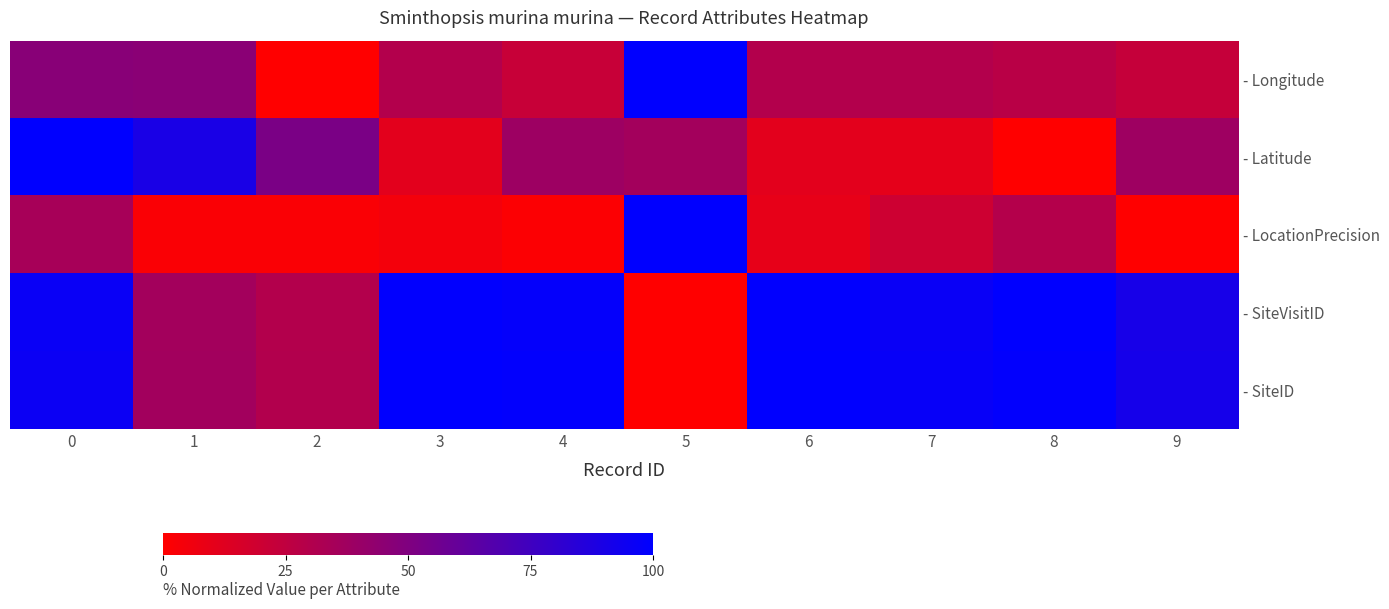

Count the number of data series in this chart.

5